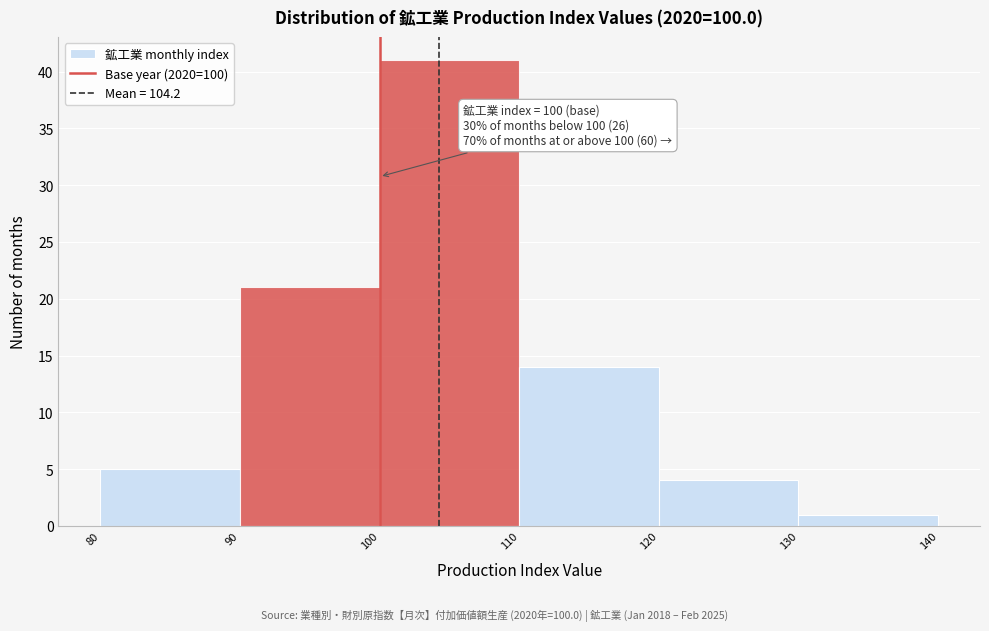

Which range on the x-axis has the tallest bar?

100 to 110